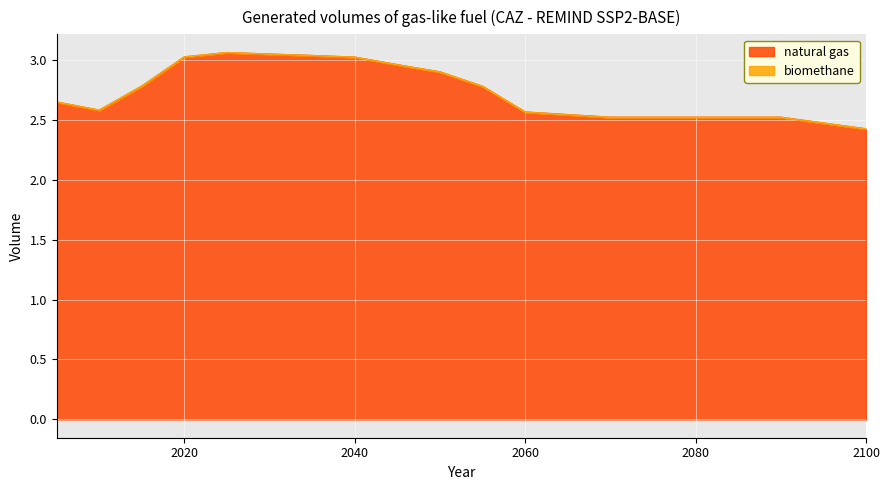

Rank the categories by value from lowest to highest.

2100, 2070, 2080, 2090, 2060, 2010, 2005, 2055, 2015, 2050, 2045, 2040, 2020, 2035, 2030, 2025